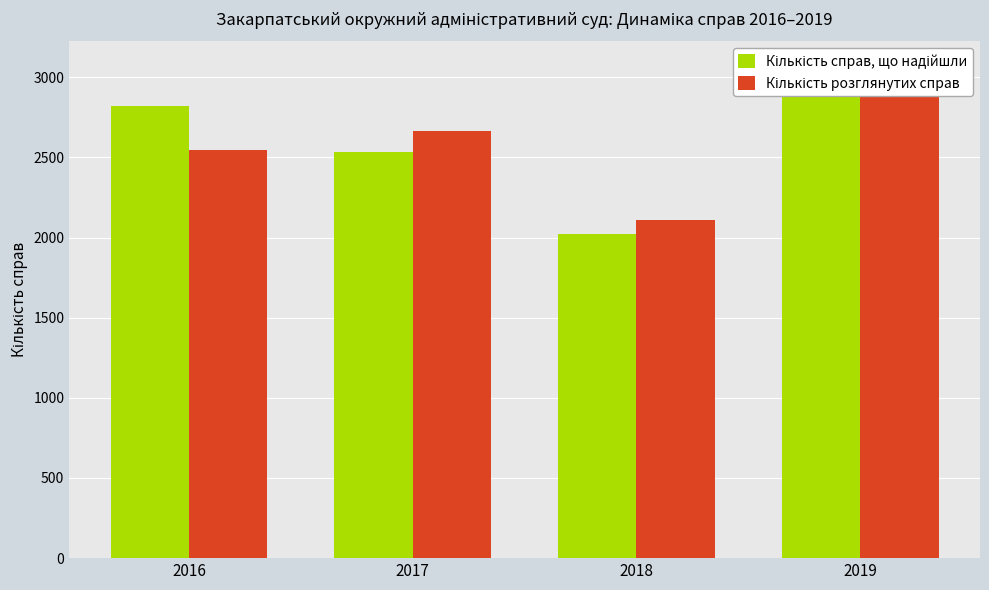

What is the spread (max minus min) of values at 2017?

132